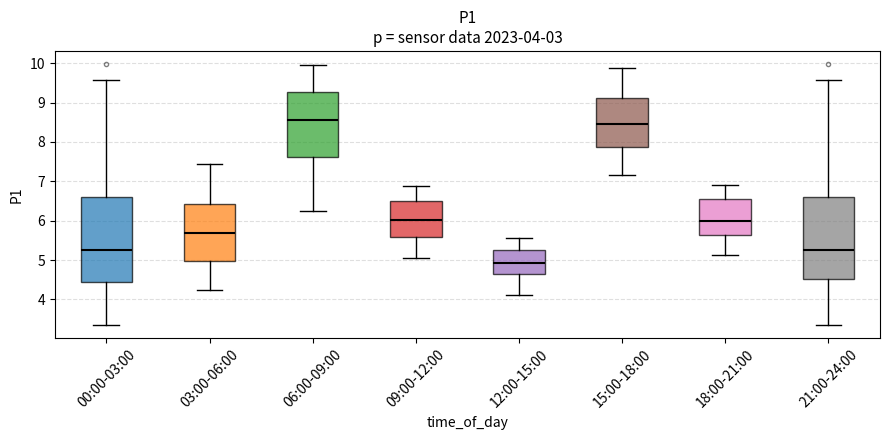

Which box's median line is the lowest?

12:00-15:00